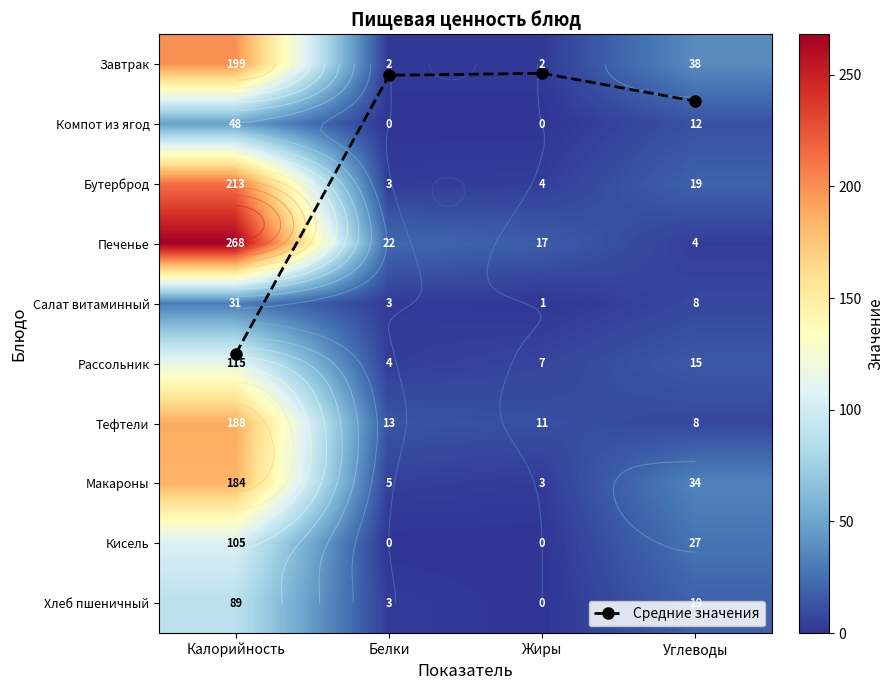

Which series has the largest range (max minus min)?

Печенье